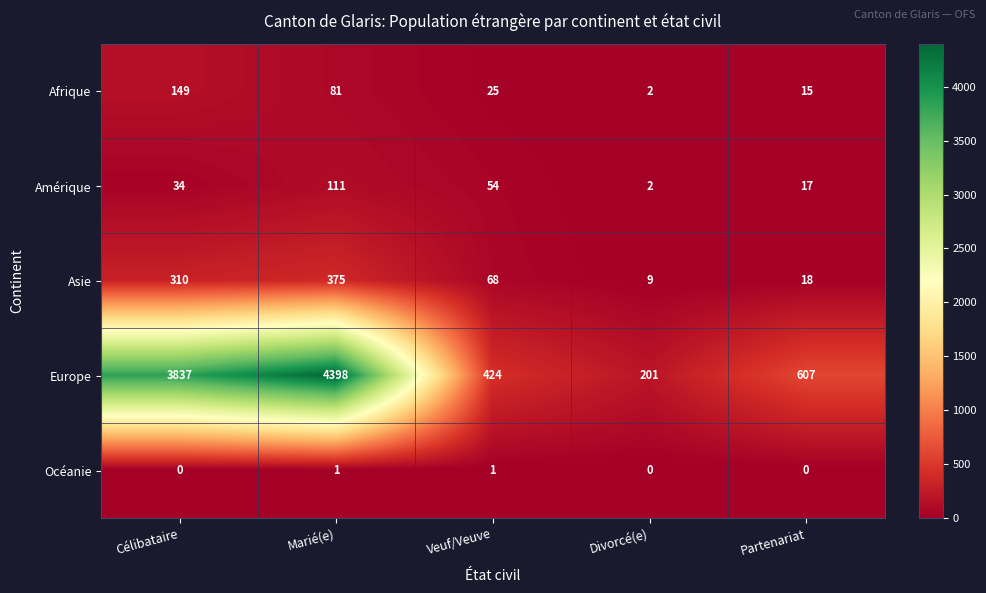

At which category does the chart reach its peak across all series?

Marié(e)